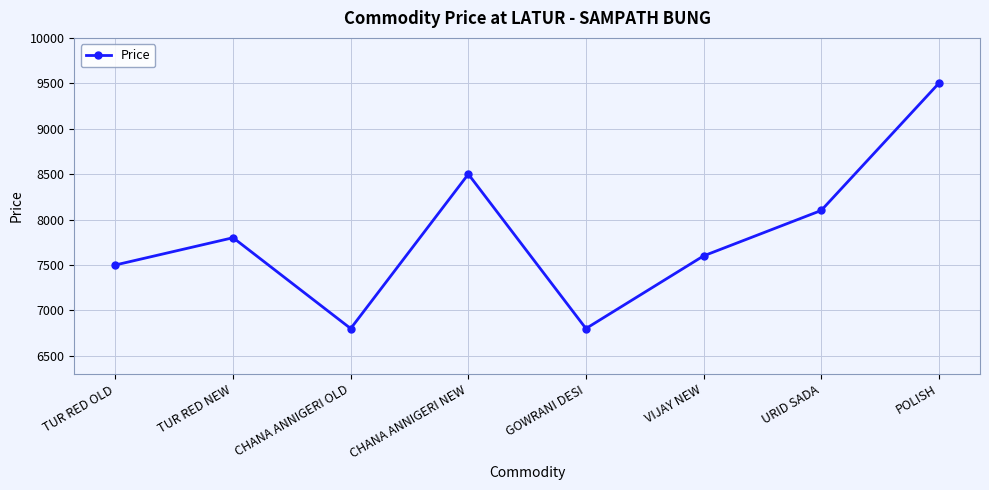

What is the sum of the values at GOWRANI DESI and CHANA ANNIGERI NEW?

15300